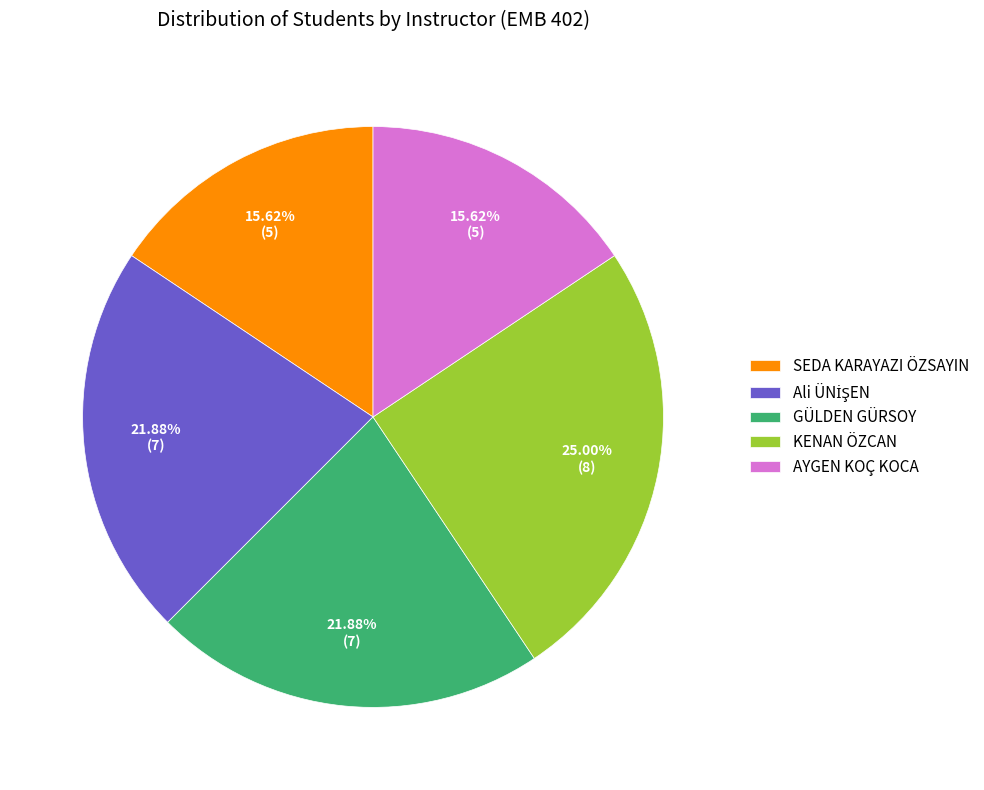

Is there a majority slice in this chart?

No